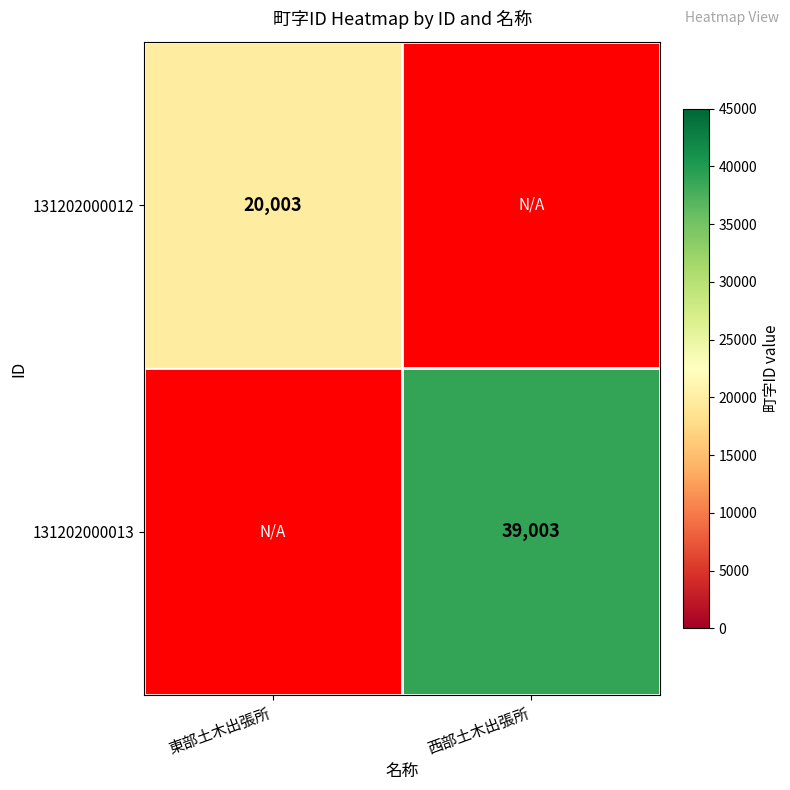

True or false: 131202000013 has a value of 65452 at 西部土木出張所.

False